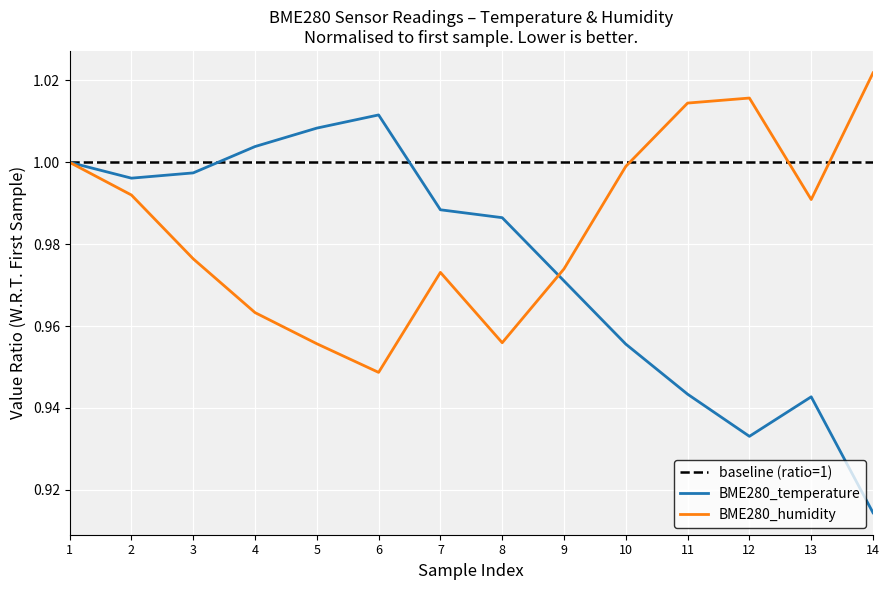

Reading left to right, list all the values displayed in this chart.

BME280_temperature: 1.0	1.0	1.0	1.0	1.0	1.0	1.0	1.0	1.0	1.0	0.9	0.9	0.9	0.9
BME280_humidity: 1.0	1.0	1.0	1.0	1.0	0.9	1.0	1.0	1.0	1.0	1.0	1.0	1.0	1.0